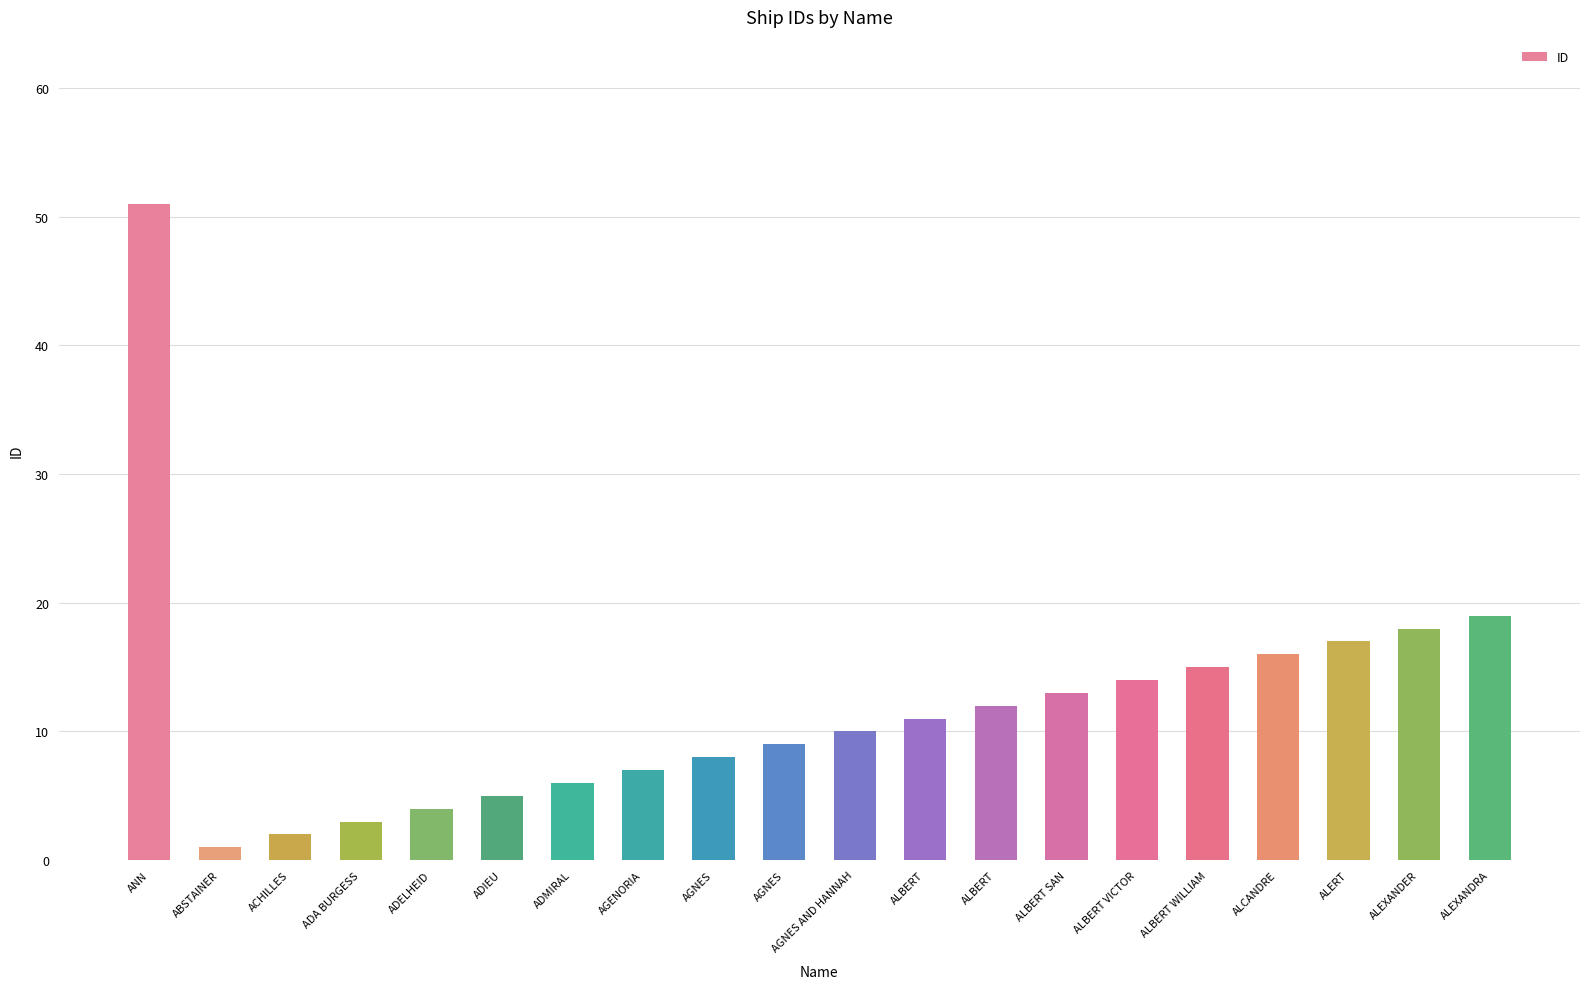

The value at ADIEU is 5. True or false?

True